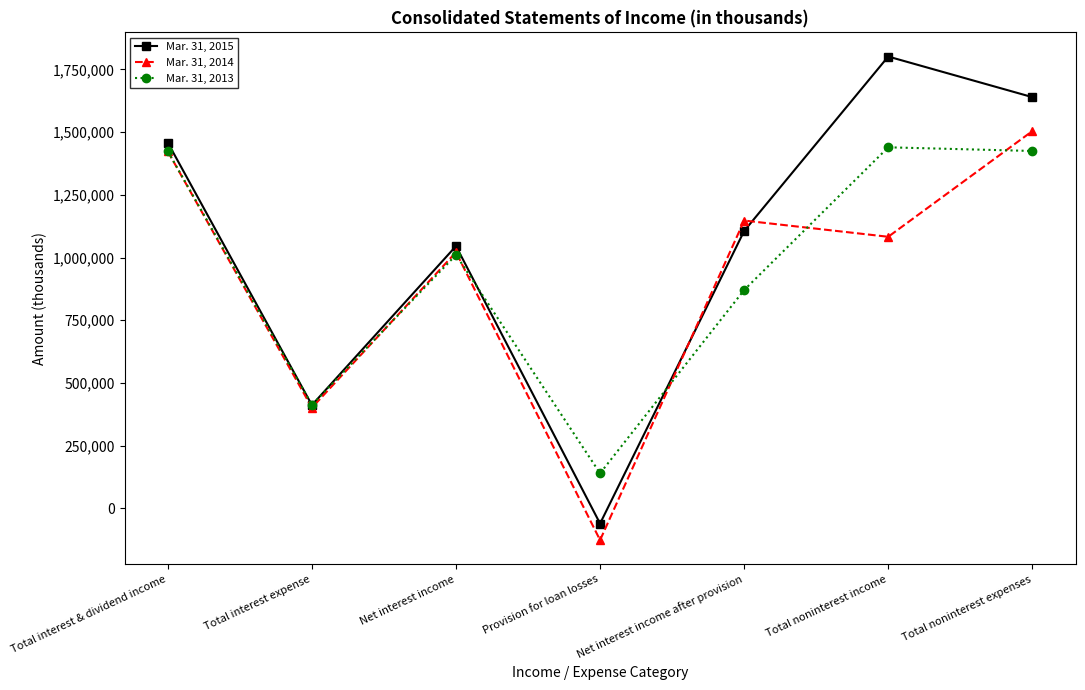

At how many categories does at least one series exceed 1127337?

4